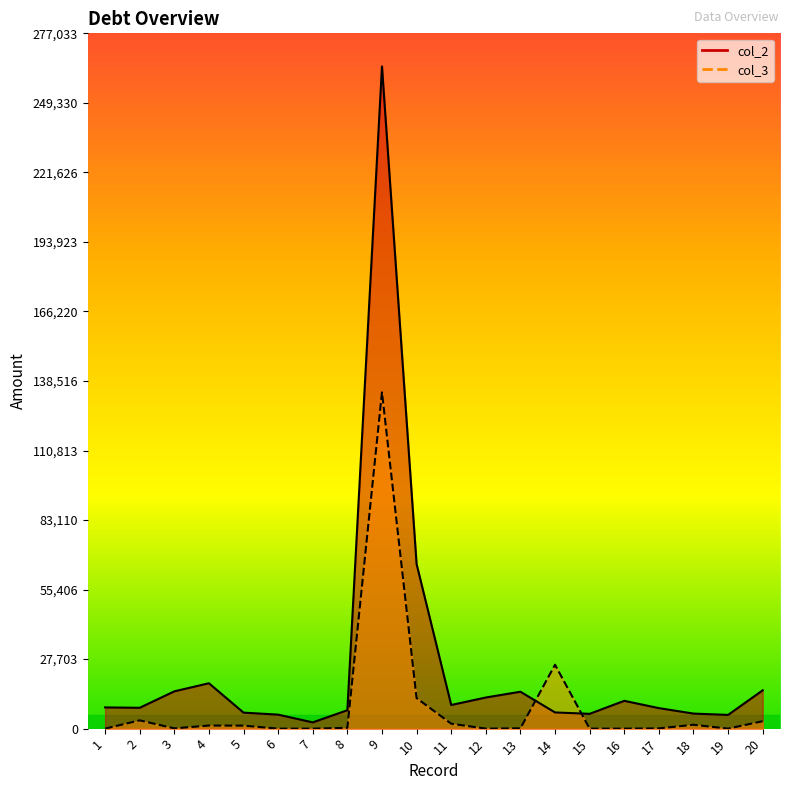

At how many categories does at least one series exceed 73359?

1